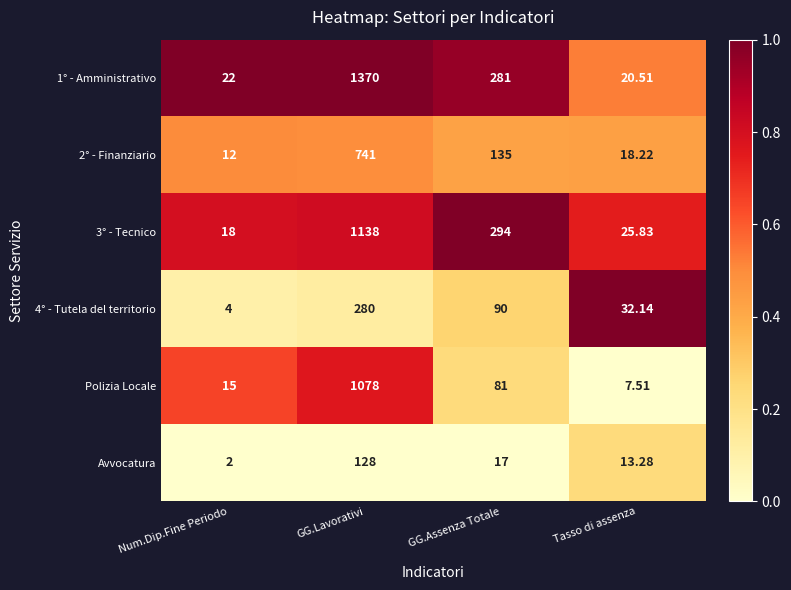

At which category is the sum across all series the highest?

GG.Lavorativi